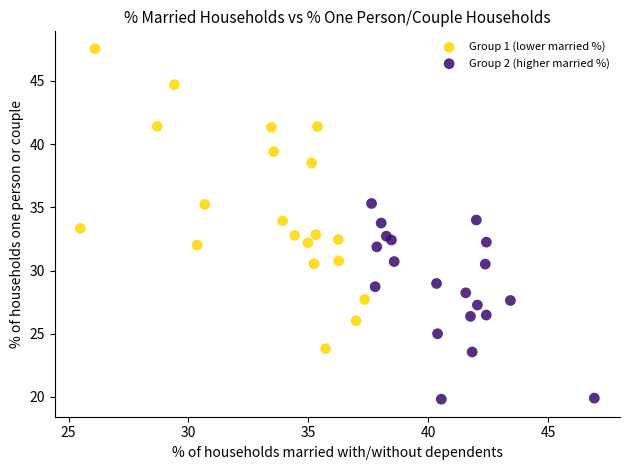

Which series has the largest Y range (max minus min)?

Group 1 (lower married %)